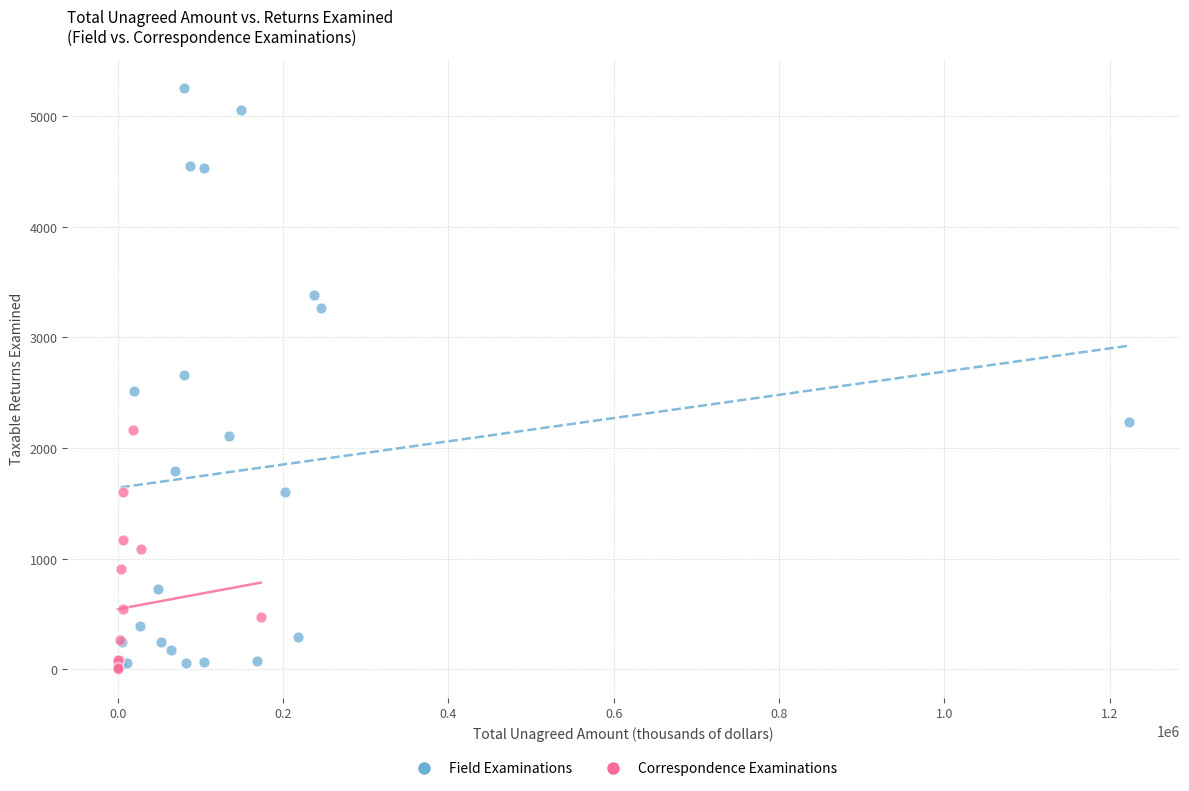

Which series contains the highest Y value?

Field Examinations